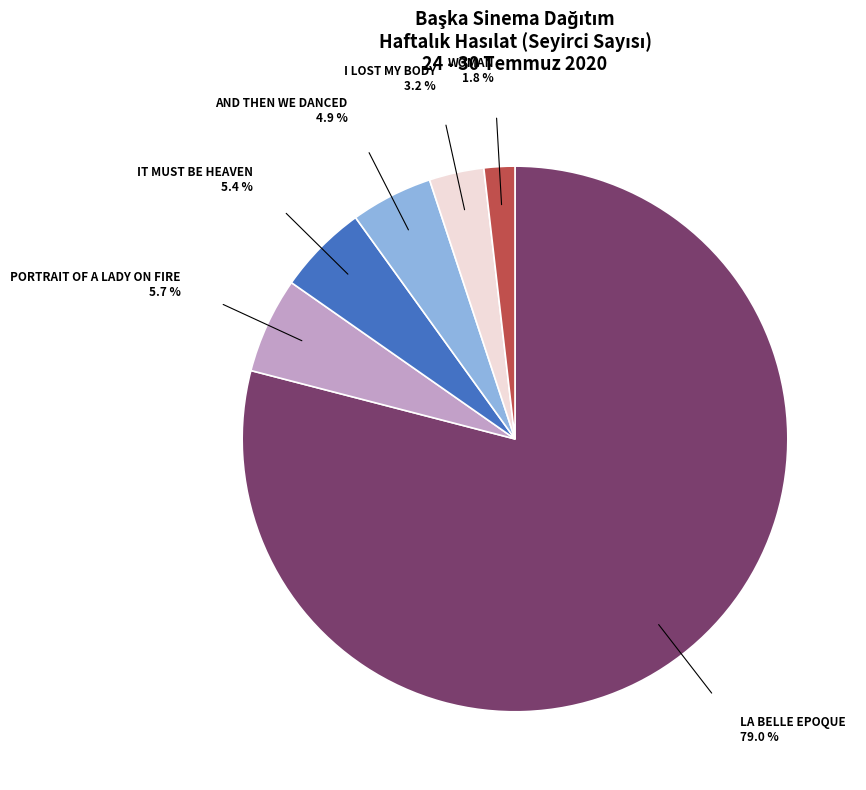

Does any single category account for the majority?

Yes